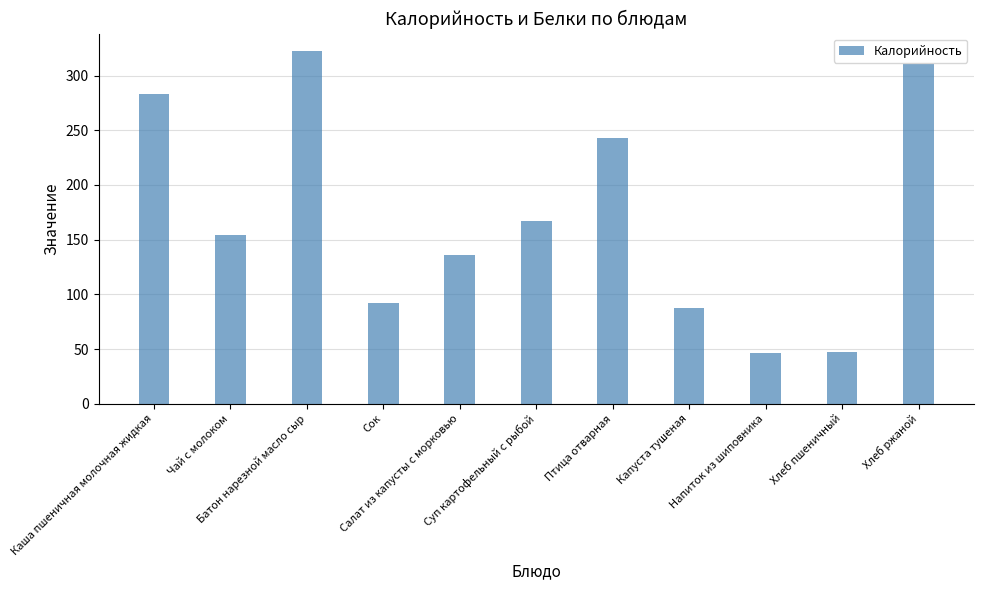

How many bars are there in total?

11